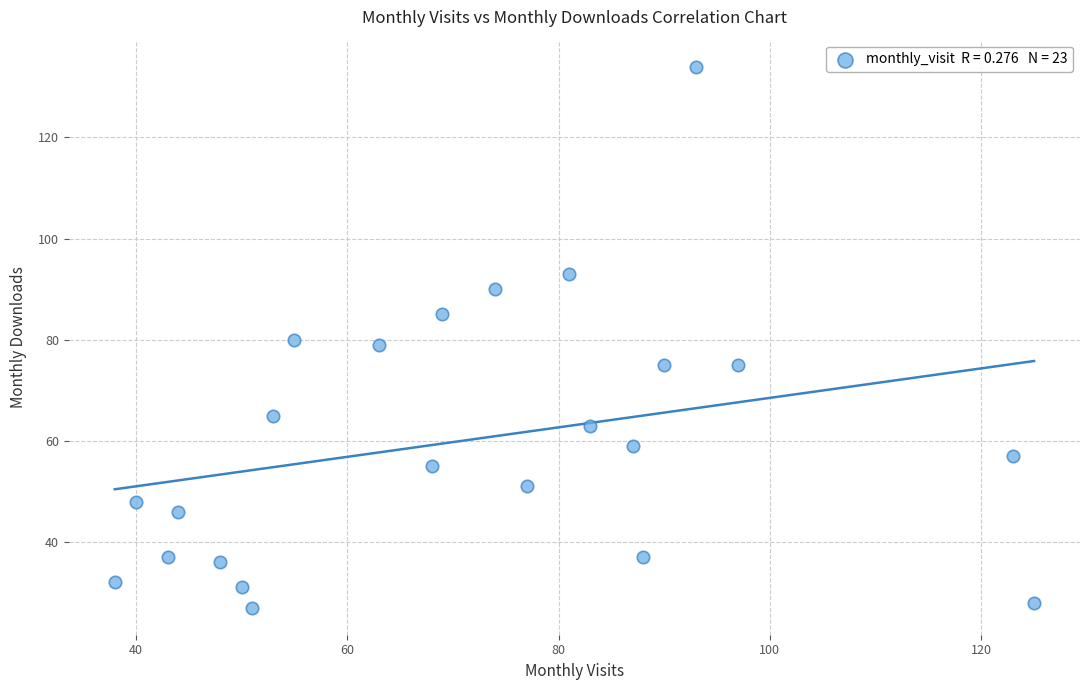

What is the range of X values (max minus min)?

87